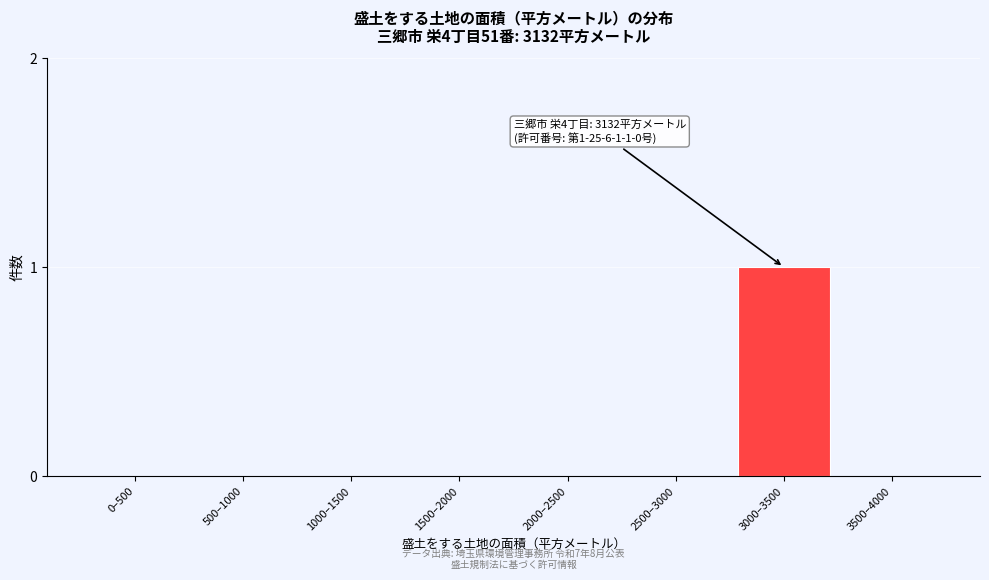

Reading left to right, extract all data points from this chart.

0–500=0	500–1000=0	1000–1500=0	1500–2000=0	2000–2500=0	2500–3000=0	3000–3500=1	3500–4000=0